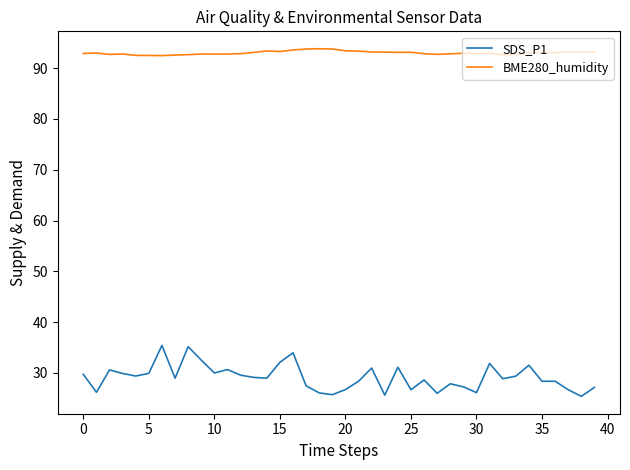

Which series has the largest range (max minus min)?

SDS_P1